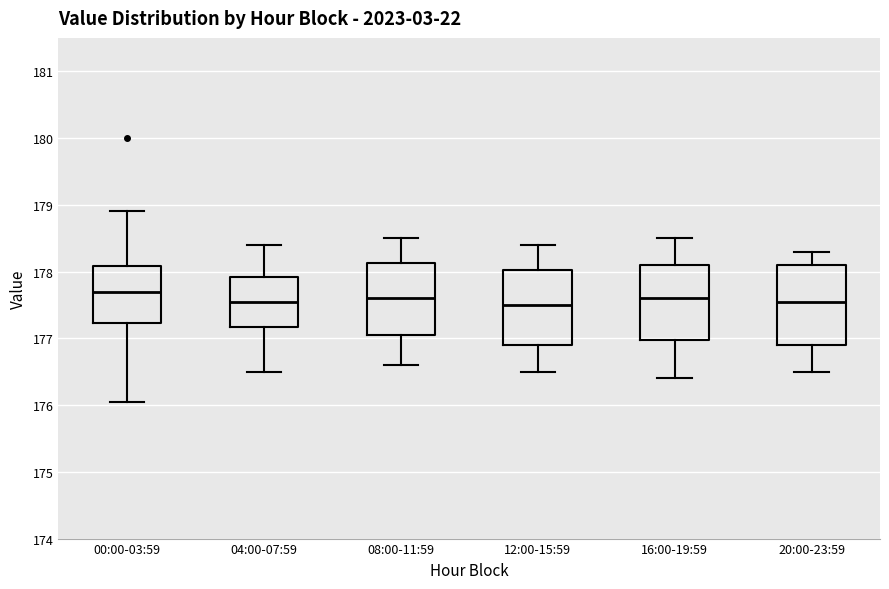

Reading left to right, read every box against the y-axis: the position of its median line, the range the box covers, and the ends of its whiskers. The values are not printed on the chart, so give them approximately, as read against the axis.

00:00-03:59: median 177.7, box 177.2 to 178.1, whiskers 176.0 to 178.9
04:00-07:59: median 177.6, box 177.2 to 177.9, whiskers 176.5 to 178.4
08:00-11:59: median 177.6, box 177.1 to 178.1, whiskers 176.6 to 178.5
12:00-15:59: median 177.5, box 176.9 to 178.0, whiskers 176.5 to 178.4
16:00-19:59: median 177.6, box 177.0 to 178.1, whiskers 176.4 to 178.5
20:00-23:59: median 177.6, box 176.9 to 178.1, whiskers 176.5 to 178.3